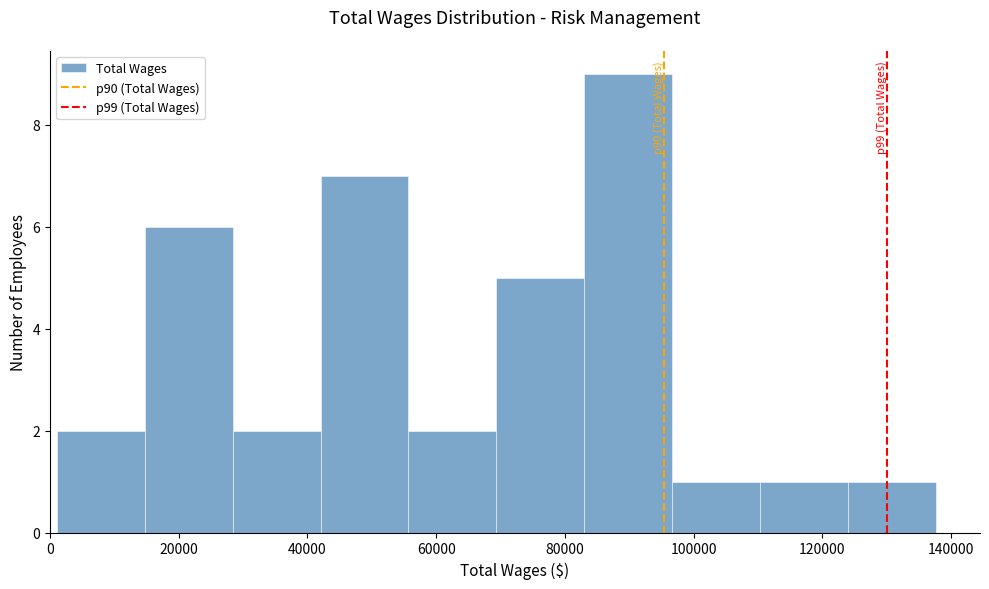

Which range on the x-axis has the tallest bar?

84000 to 96000